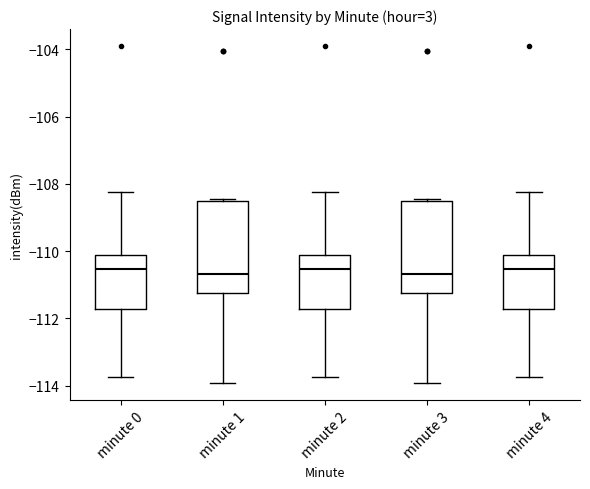

Reading left to right, read every box against the y-axis: the position of its median line, the range the box covers, and the ends of its whiskers. The values are not printed on the chart, so give them approximately, as read against the axis.

minute 0: median -110.6, box -111.8 to -110.2, whiskers -113.8 to -108.2
minute 1: median -110.6, box -111.2 to -108.6, whiskers -114.0 to -108.4
minute 2: median -110.6, box -111.8 to -110.2, whiskers -113.8 to -108.2
minute 3: median -110.6, box -111.2 to -108.6, whiskers -114.0 to -108.4
minute 4: median -110.6, box -111.8 to -110.2, whiskers -113.8 to -108.2